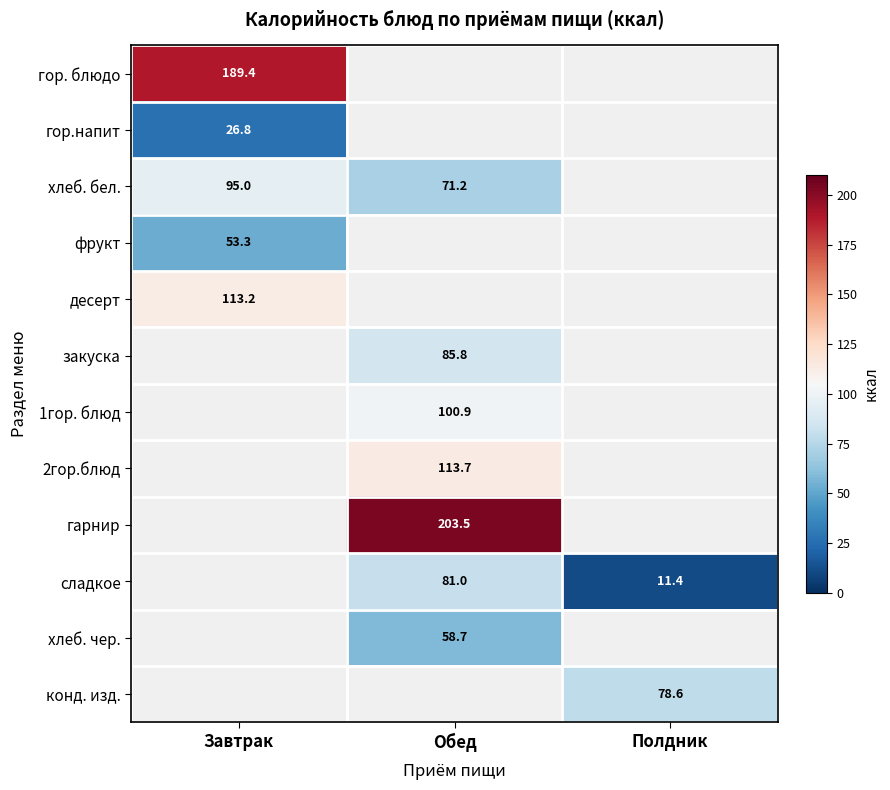

True or false: гор. блюдо has a value of 189.4 at Завтрак.

True